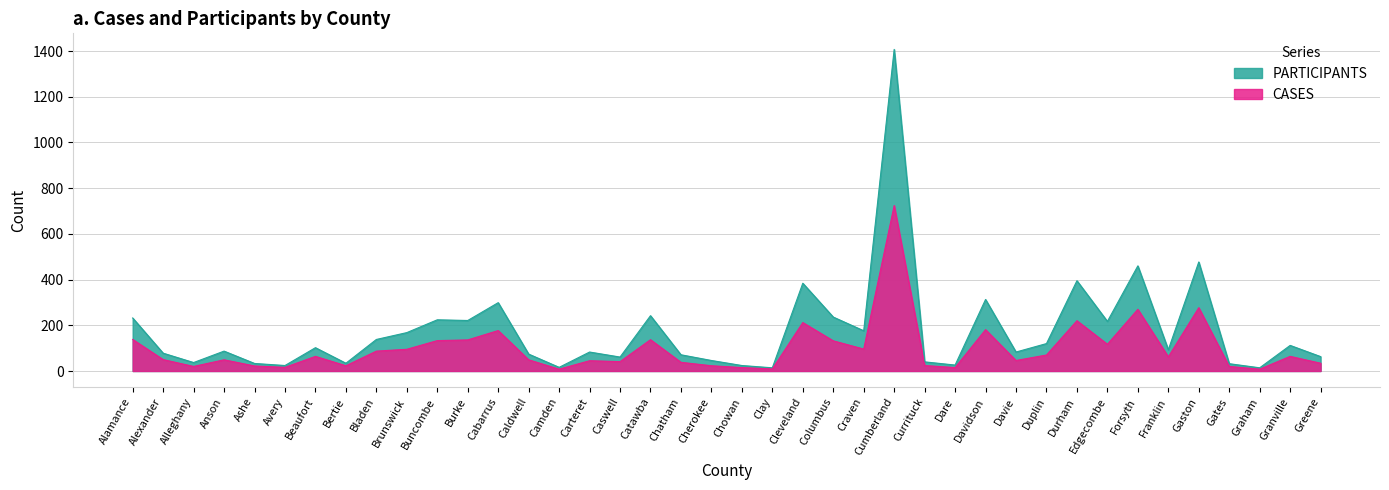

What is the total value across all series at Beaufort?

166